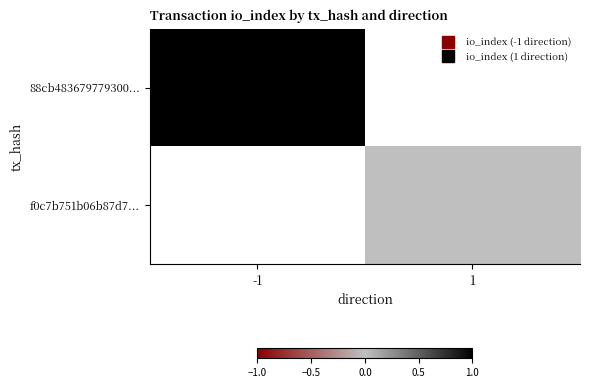

At 1, list the series in order from largest to smallest.

88cb483679779300..., f0c7b751b06b87d7...